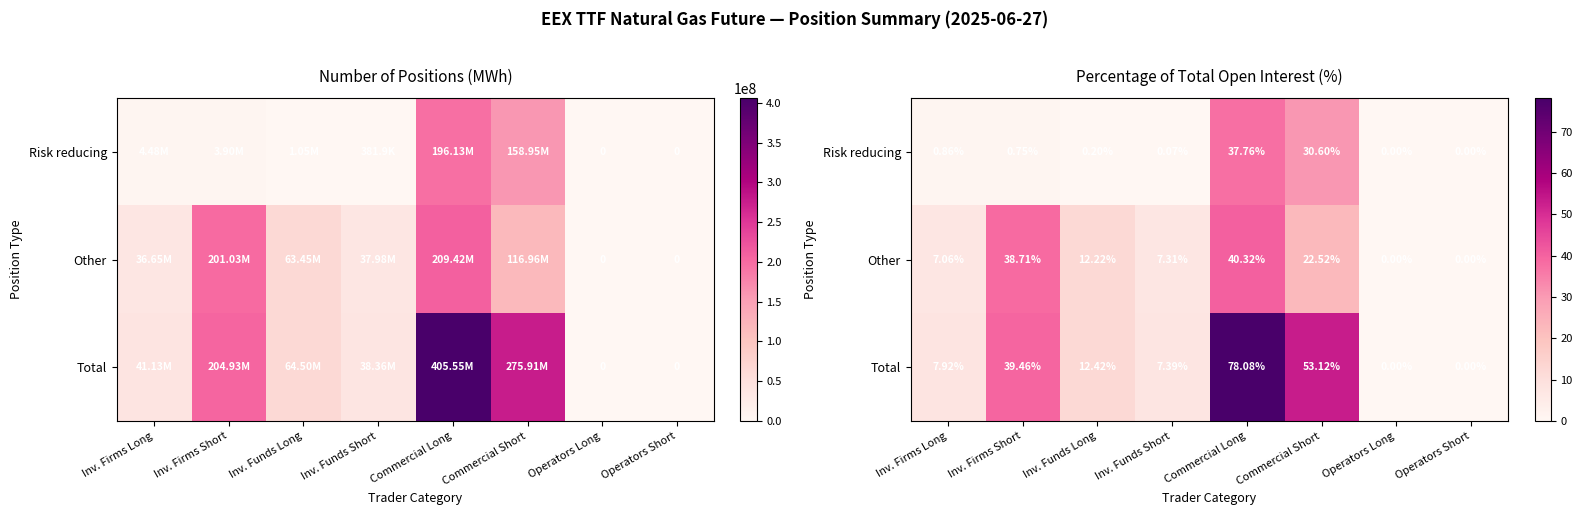

Is the value of Total at Commercial Long greater than the value of Risk reducing at Commercial Short?

Yes